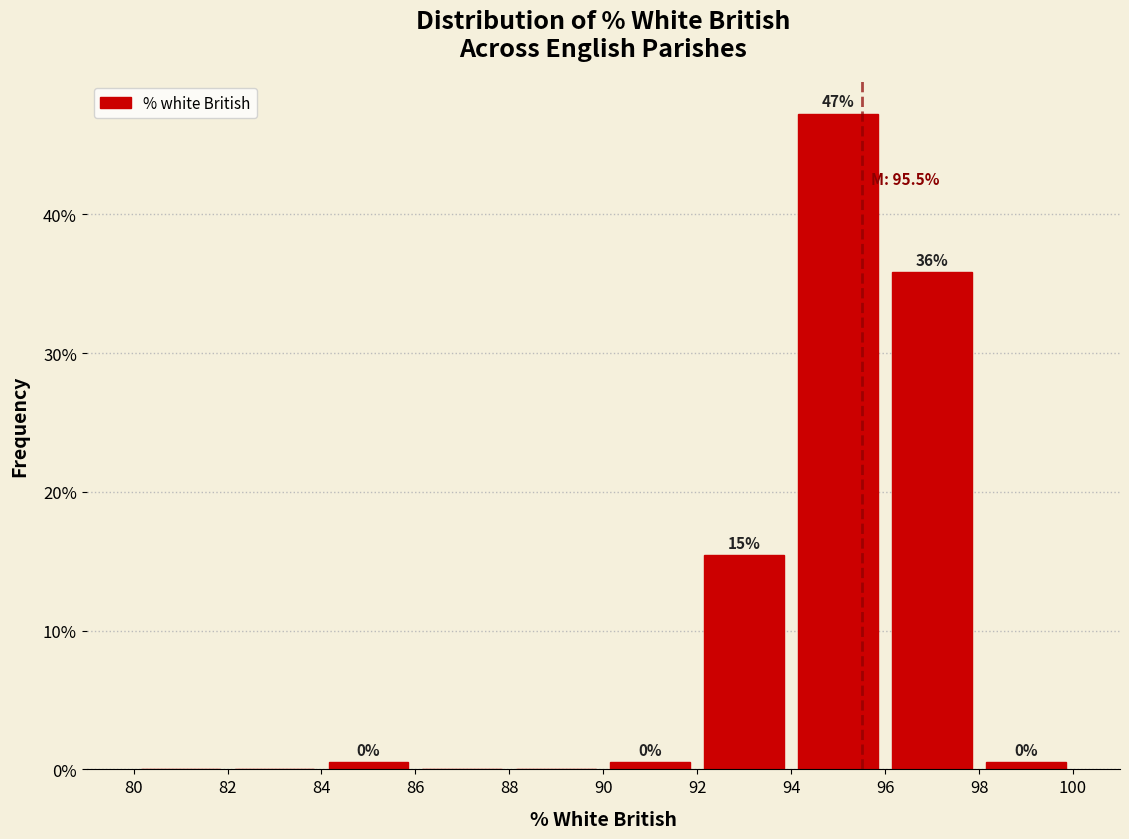

Over which range of the x-axis is the bar tallest?

94 to 96